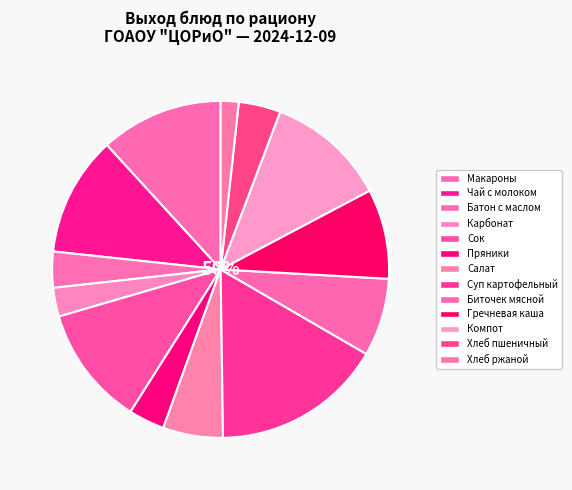

Which slice is the largest?

Суп картофельный с мясн. фрикадельками